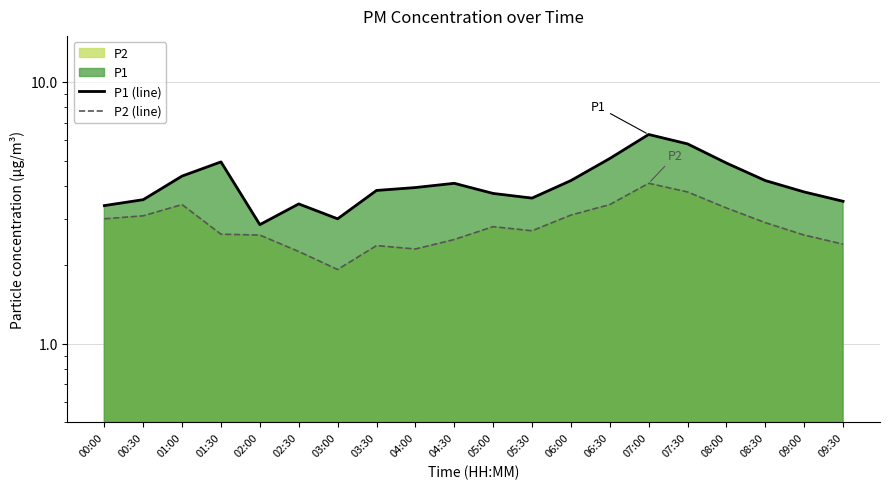

What is the sum of all P2 (line) values?

57.1